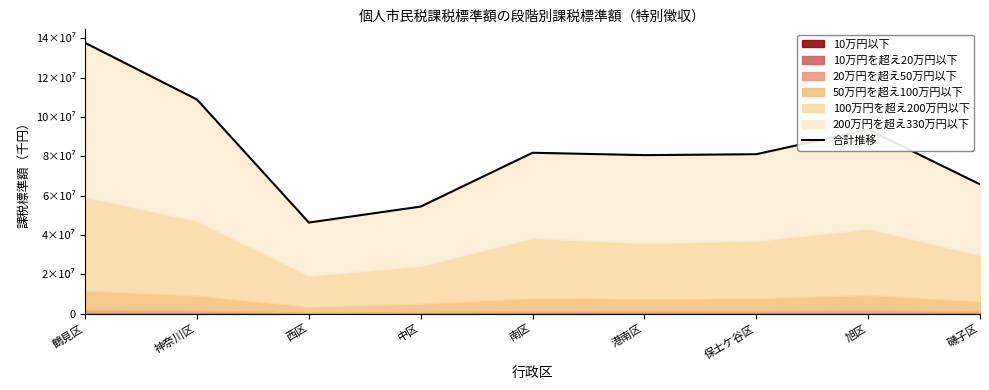

What is the value of the 8th point from the left?

93625215